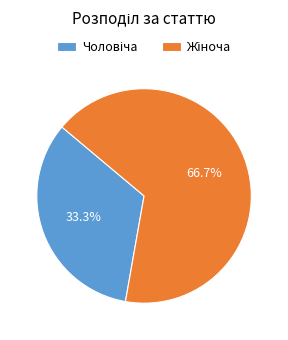

Is there any slice that represents more than half of the pie?

Yes